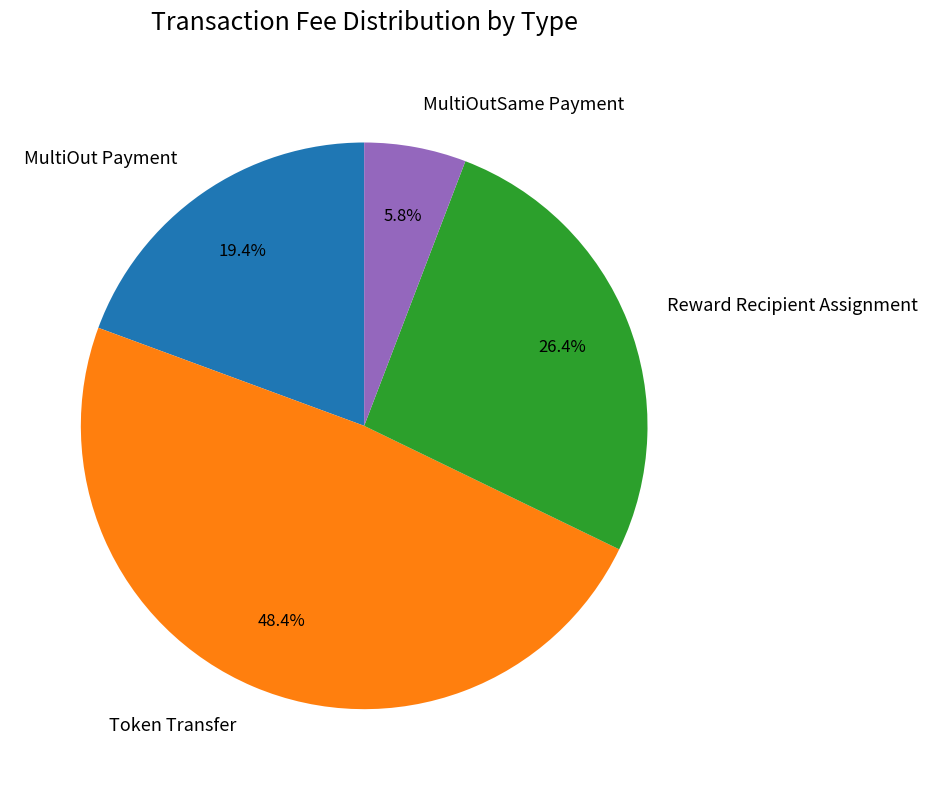

To the nearest percent, what portion does Token Transfer represent?

48%